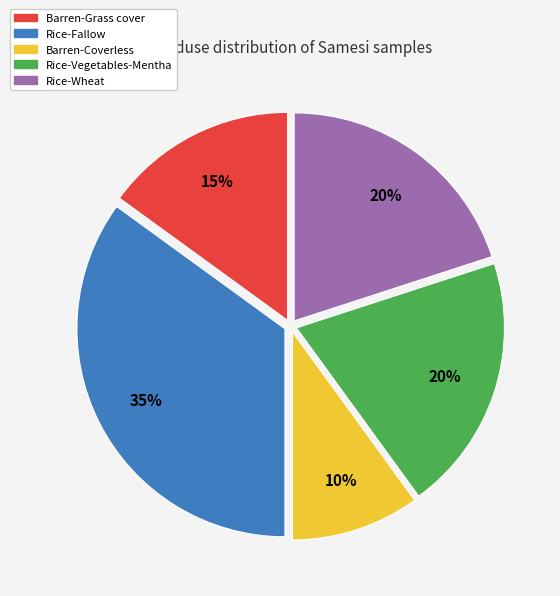

Which has a higher value, Rice-Fallow or Rice-Wheat?

Rice-Fallow